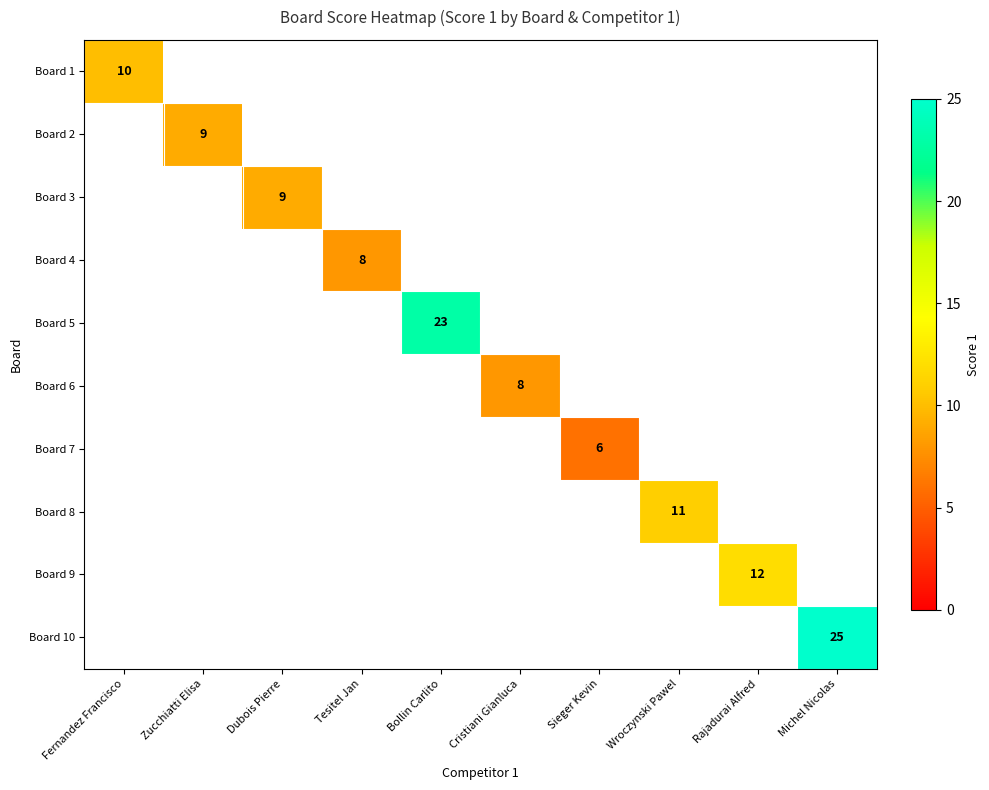

The value of Board 3 at Dubois Pierre is 6. True or false?

False